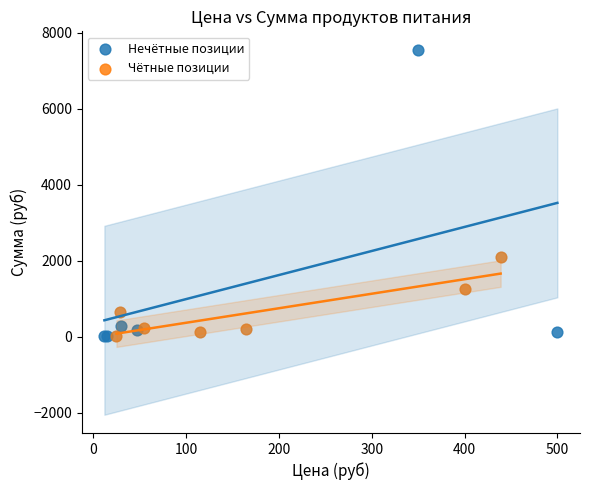

Which series has the widest spread of Y values?

Нечётные позиции